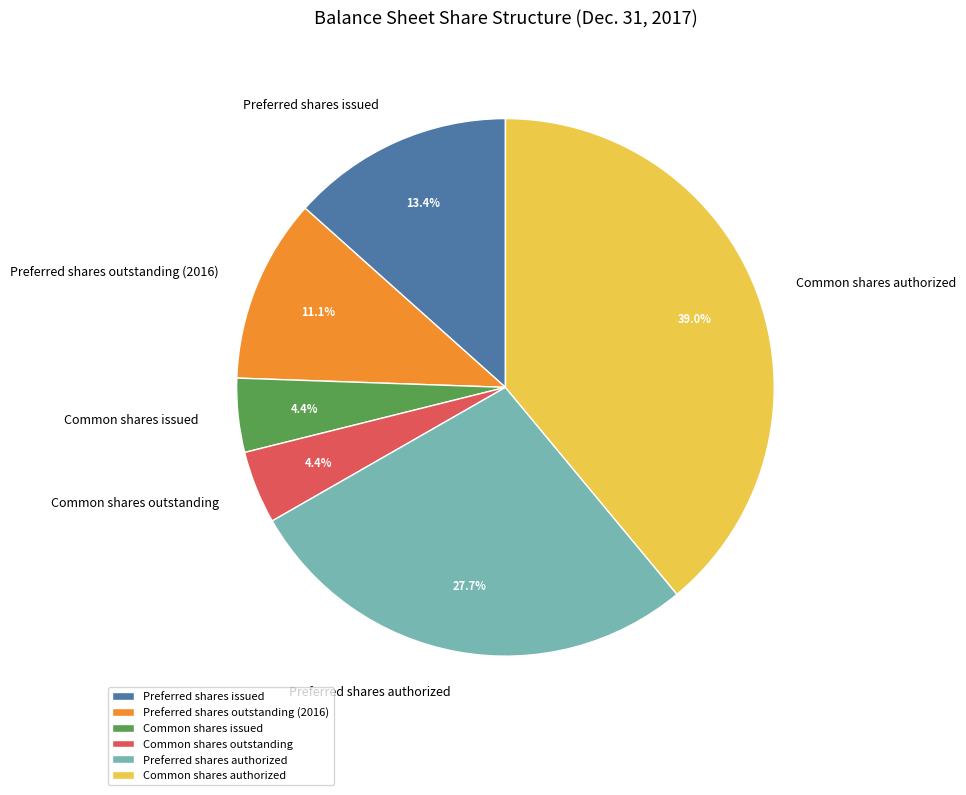

To the nearest percent, what is the average slice percentage?

17%